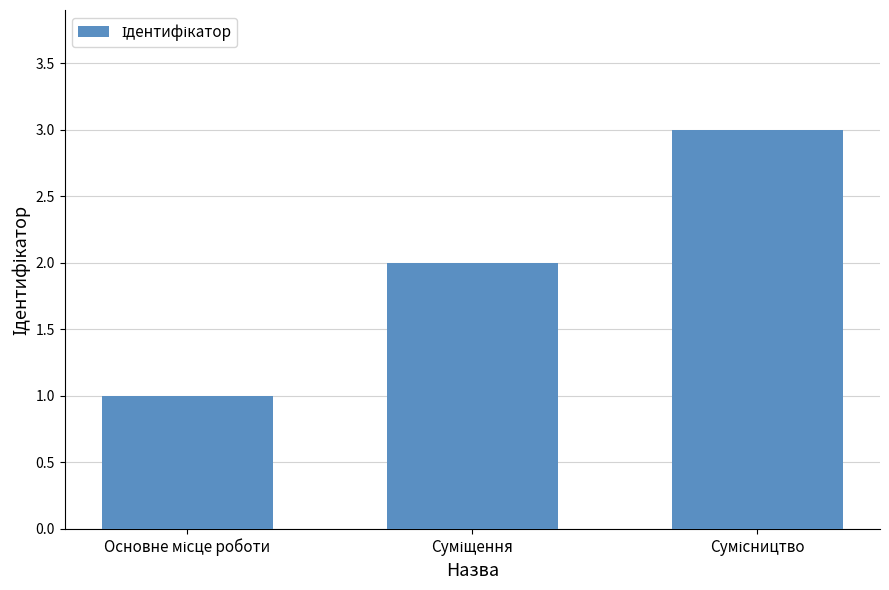

What is the sum of all values?

6